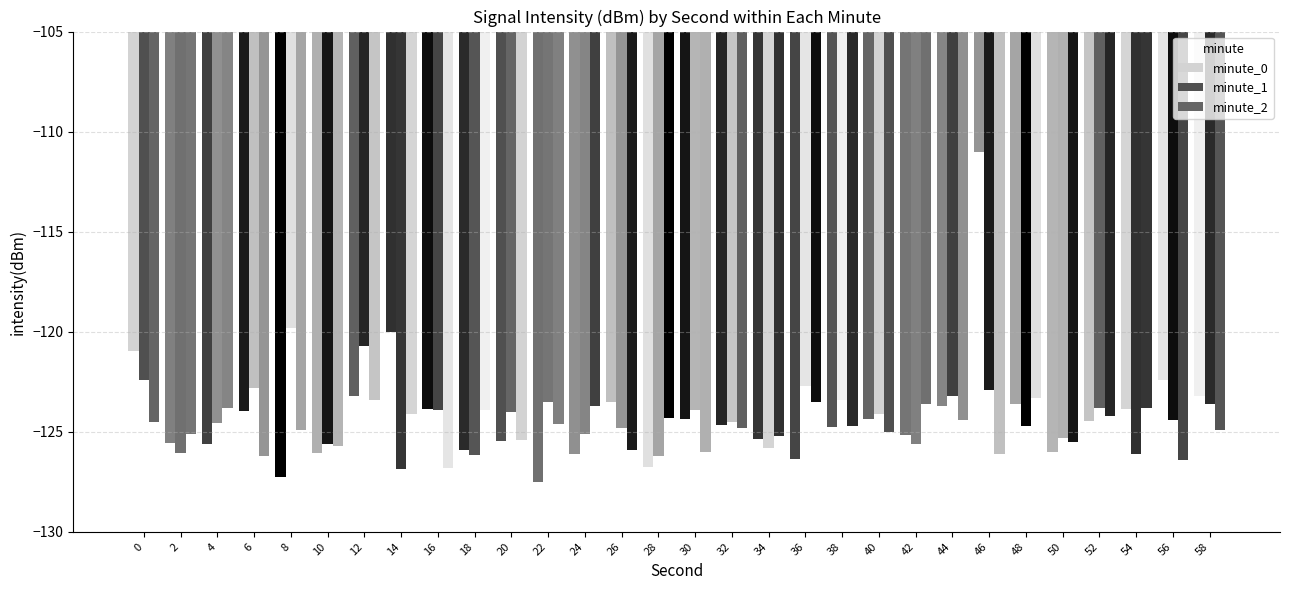

Are the bars horizontal?

No